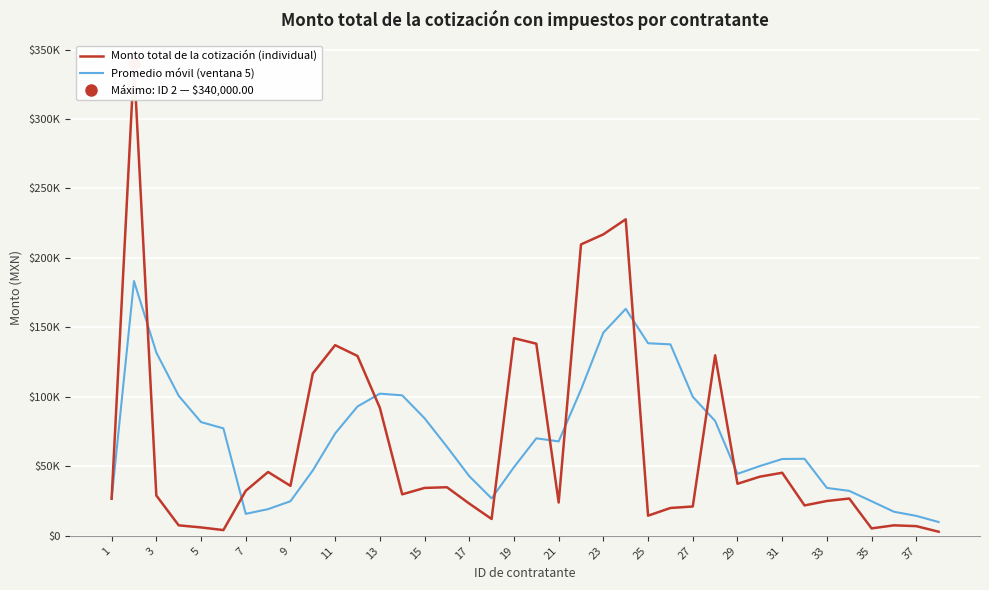

The Promedio móvil (ventana 5) series shows 14982.6 at 19. True or false?

False